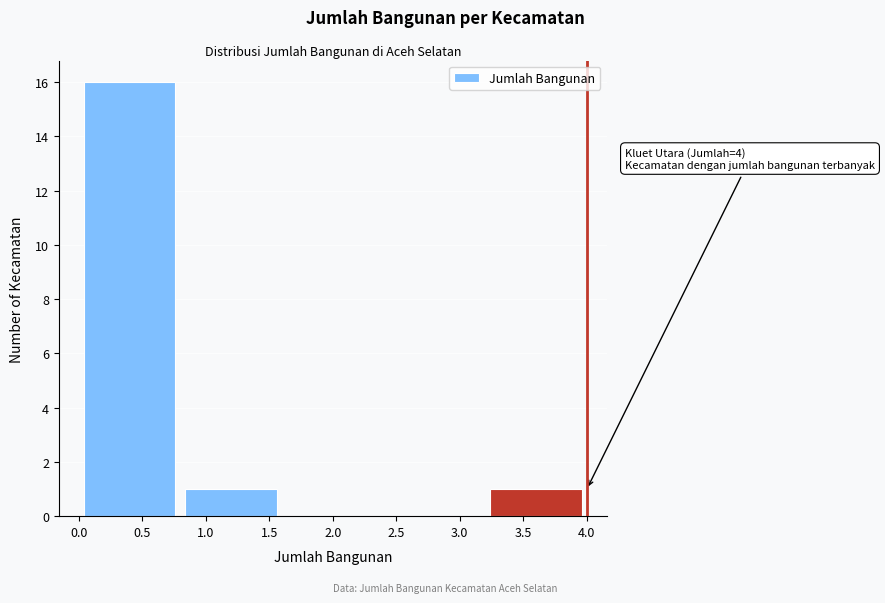

Which range on the x-axis has the tallest bar?

0.0 to 0.8